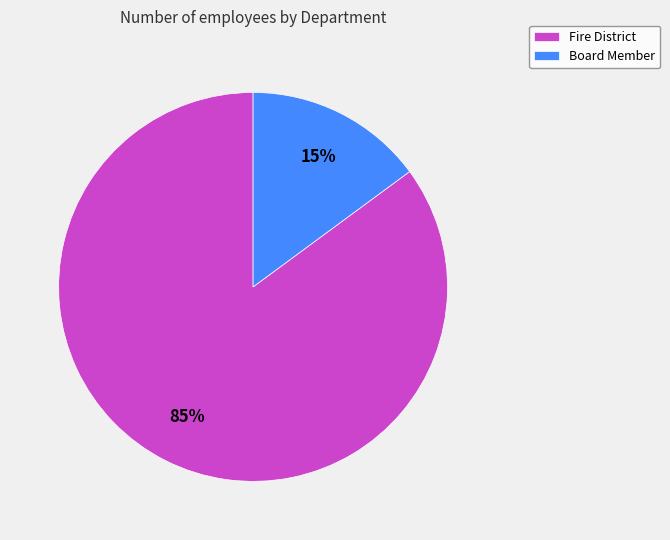

Which slice is the largest?

Fire District